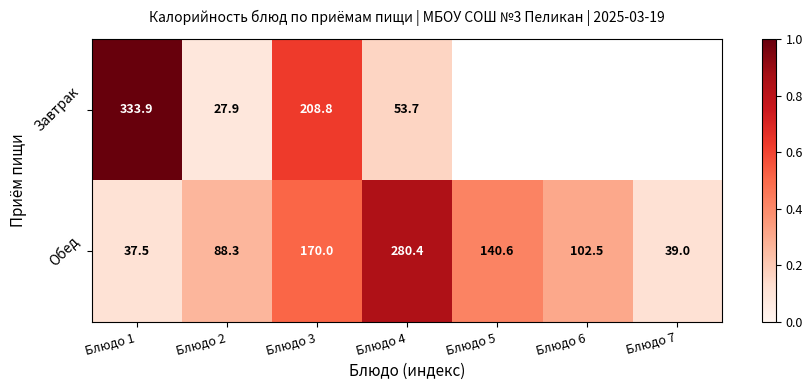

Which series changed the most between Блюдо 1 and Блюдо 4?

Завтрак